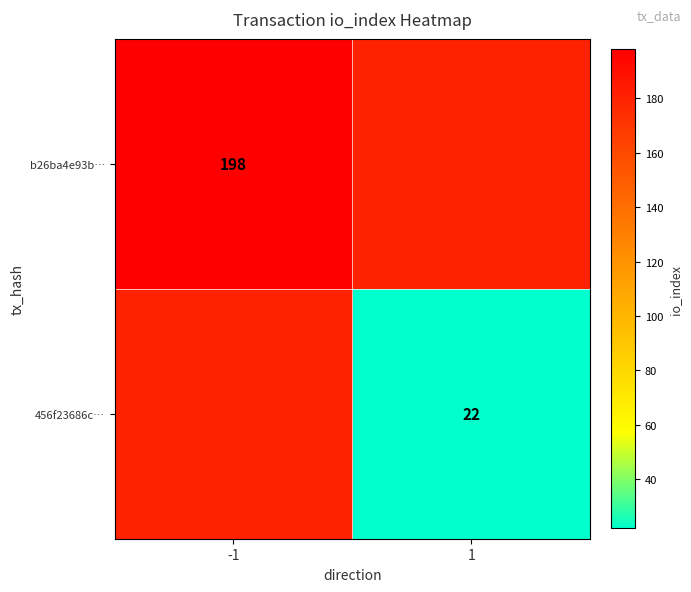

True or false: 456f23686c… has a value of 31 at 1.

False